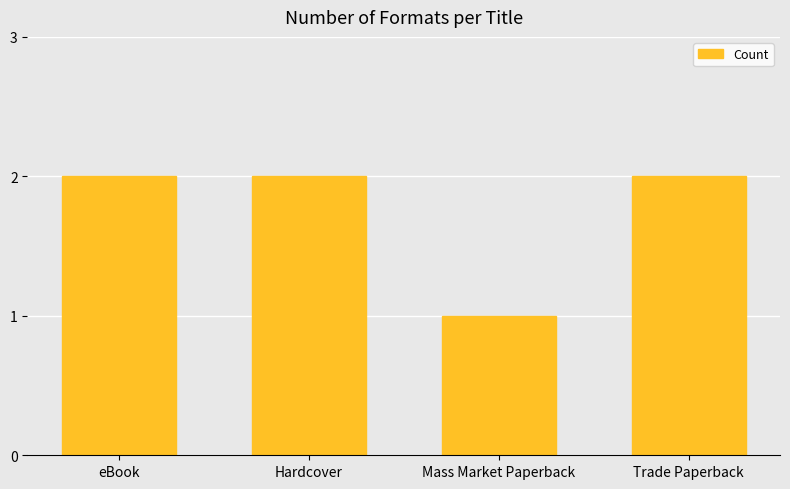

What is the label of the 2nd bar from the right?

Mass Market Paperback